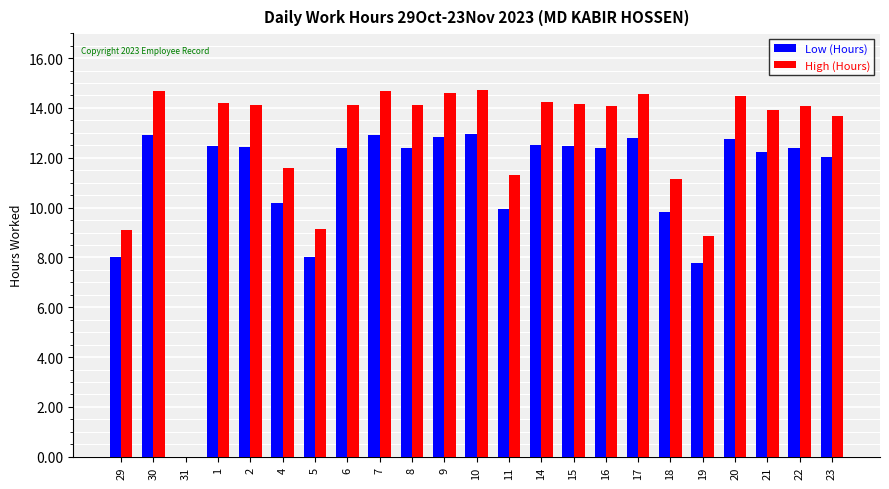

What is the sum of the High (Hours) values at 18 and 31?

11.2